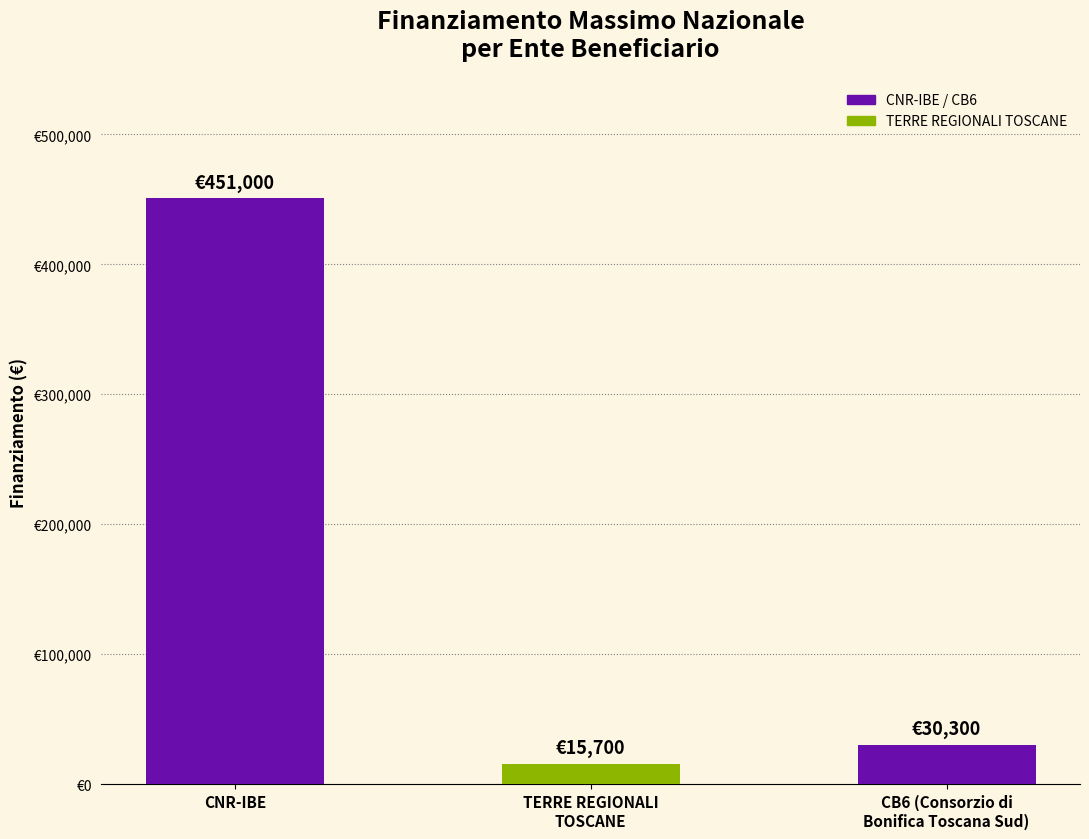

What is the maximum value shown in the chart?

451000